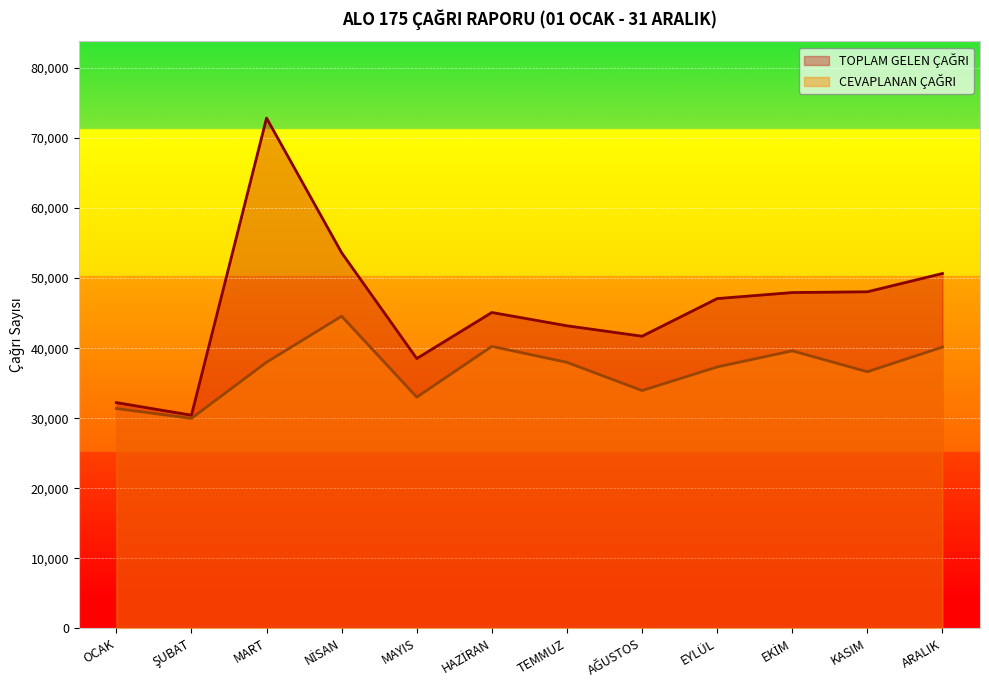

Which has a higher value, EYLÜL or KASIM?

KASIM